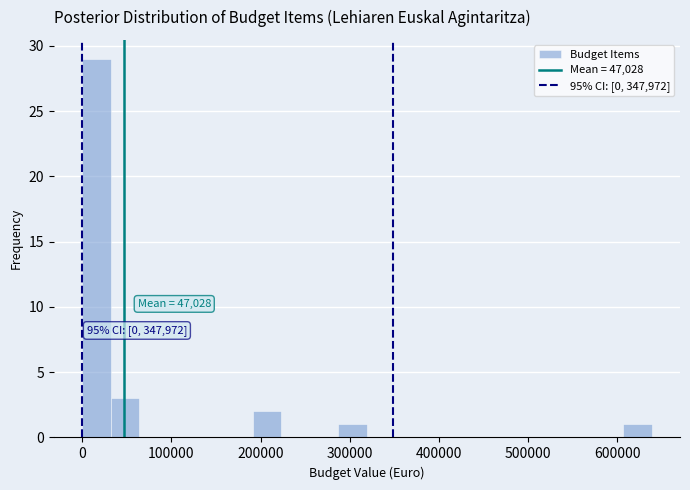

Around what value on the x-axis is the tallest bar? Give the approximate position of its centre, as read against the axis.

20000